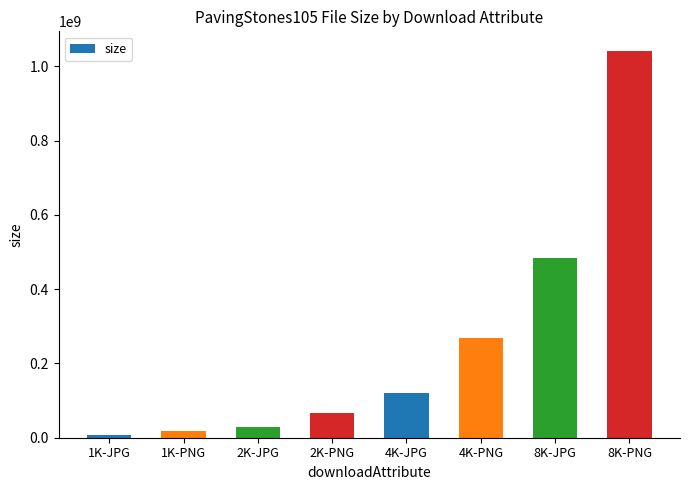

Reading left to right, what are all the values shown in this chart?

1K-JPG=7278356	1K-PNG=16791514	2K-JPG=28671280	2K-PNG=66404786	4K-JPG=120877585	4K-PNG=267959589	8K-JPG=483966266	8K-PNG=1042131488